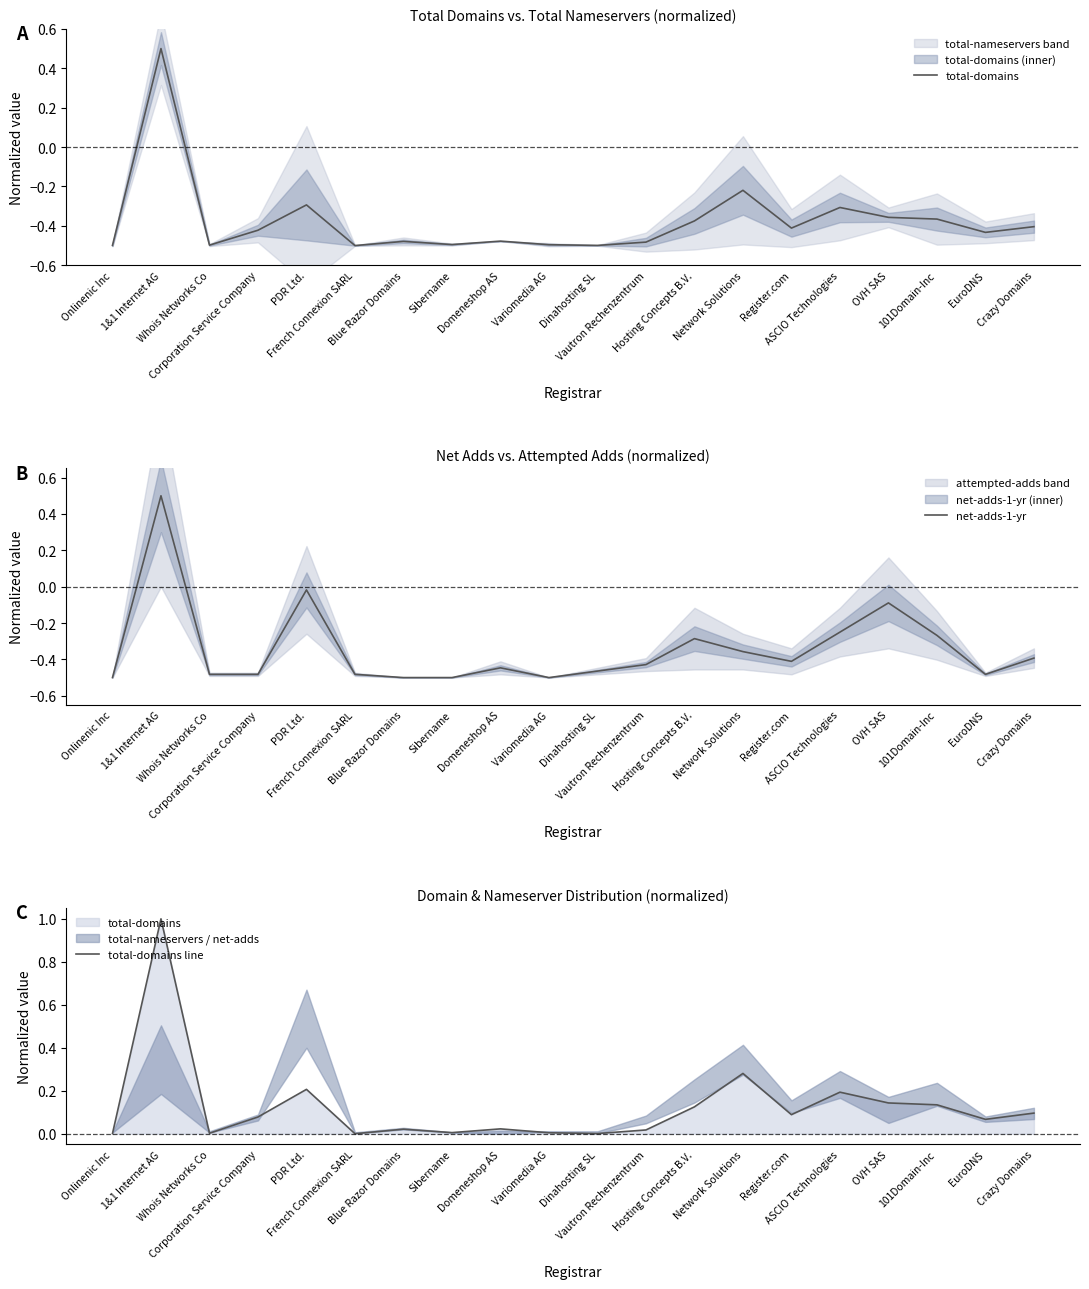

Reading right to left, list all the values displayed in this chart.

total-domains: Crazy Domains=-0.4	EuroDNS=-0.4	101Domain-Inc=-0.4	OVH SAS=-0.4	ASCIO Technologies=-0.3	Register.com=-0.4	Network Solutions=-0.2	Hosting Concepts B.V.=-0.4	Vautron Rechenzentrum=-0.5	Dinahosting SL=-0.5	Variomedia AG=-0.5	Domeneshop AS=-0.5	Sibername=-0.5	Blue Razor Domains=-0.5	French Connexion SARL=-0.5	PDR Ltd.=-0.3	Corporation Service Company=-0.4	Whois Networks Co=-0.5	1&1 Internet AG=0.5	Onlinenic Inc=-0.5
net-adds-1-yr: Crazy Domains=-0.4	EuroDNS=-0.5	101Domain-Inc=-0.3	OVH SAS=-0.1	ASCIO Technologies=-0.2	Register.com=-0.4	Network Solutions=-0.4	Hosting Concepts B.V.=-0.3	Vautron Rechenzentrum=-0.4	Dinahosting SL=-0.5	Variomedia AG=-0.5	Domeneshop AS=-0.4	Sibername=-0.5	Blue Razor Domains=-0.5	French Connexion SARL=-0.5	PDR Ltd.=-0.0	Corporation Service Company=-0.5	Whois Networks Co=-0.5	1&1 Internet AG=0.5	Onlinenic Inc=-0.5
total-domains line: Crazy Domains=0.1	EuroDNS=0.1	101Domain-Inc=0.1	OVH SAS=0.1	ASCIO Technologies=0.2	Register.com=0.1	Network Solutions=0.3	Hosting Concepts B.V.=0.1	Vautron Rechenzentrum=0.0	Dinahosting SL=0.0	Variomedia AG=0.0	Domeneshop AS=0.0	Sibername=0.0	Blue Razor Domains=0.0	French Connexion SARL=0.0	PDR Ltd.=0.2	Corporation Service Company=0.1	Whois Networks Co=0.0	1&1 Internet AG=1.0	Onlinenic Inc=0.0